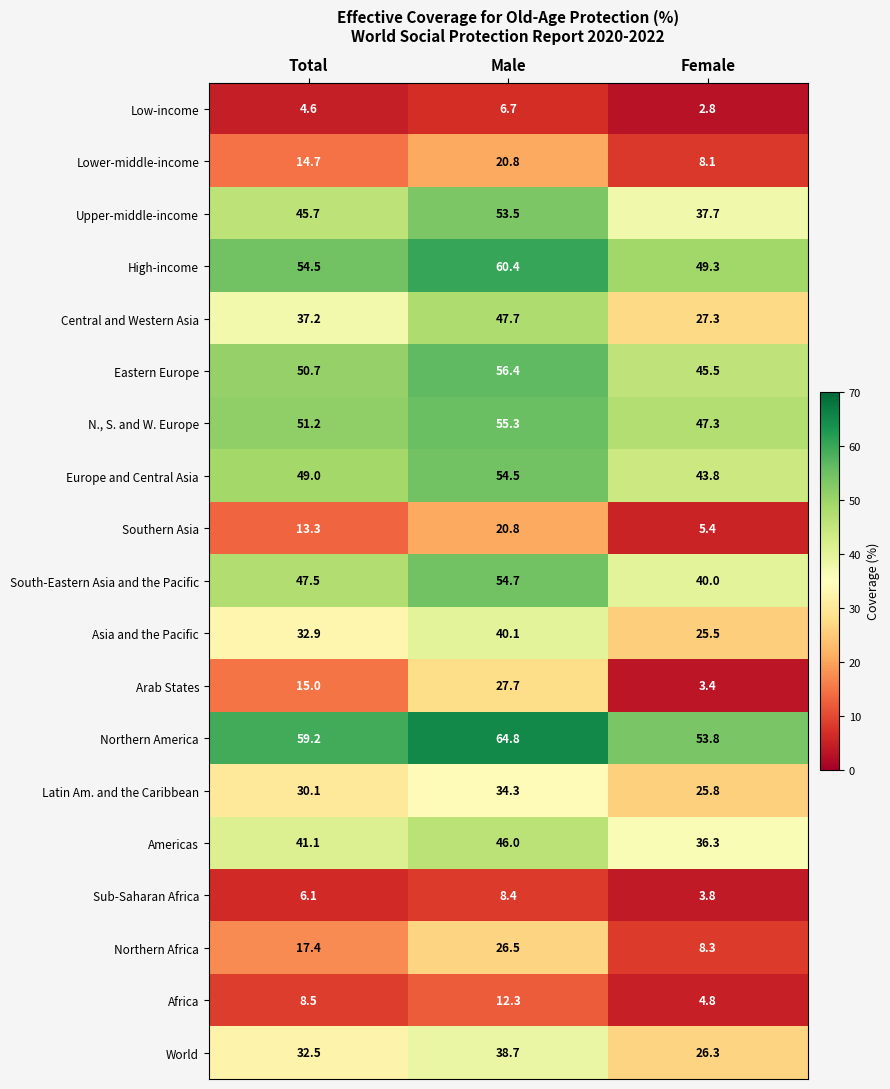

What is the total value across all series at Male?

729.6